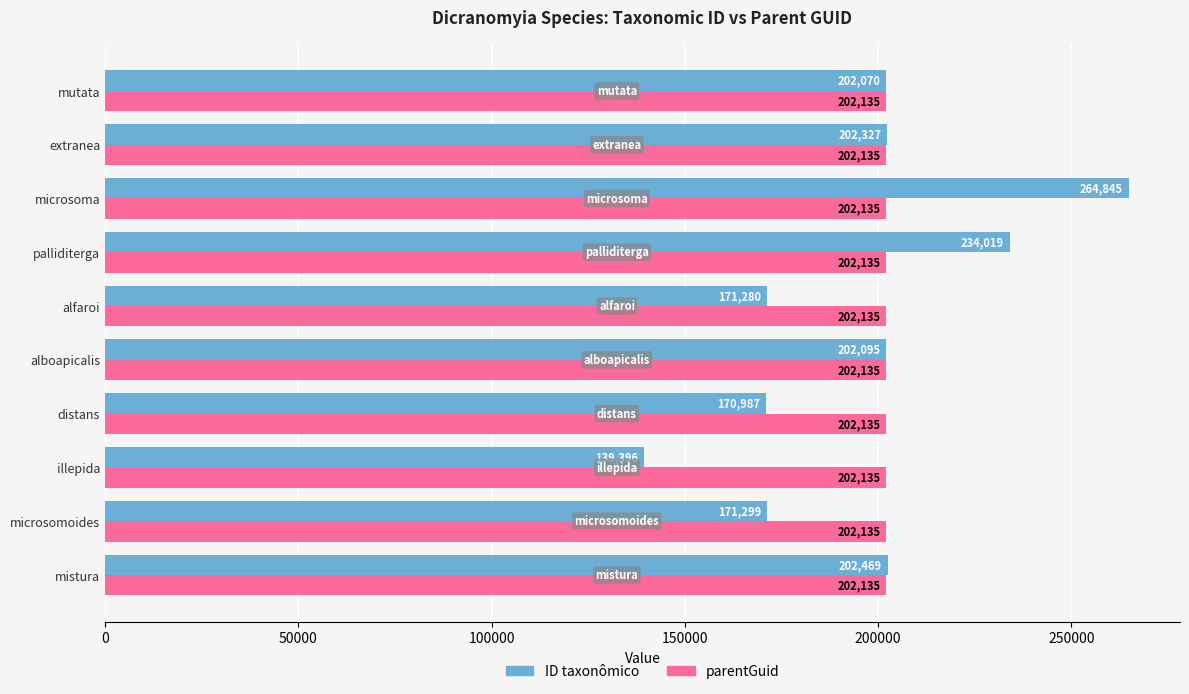

Which series has the largest range (max minus min)?

ID taxonômico